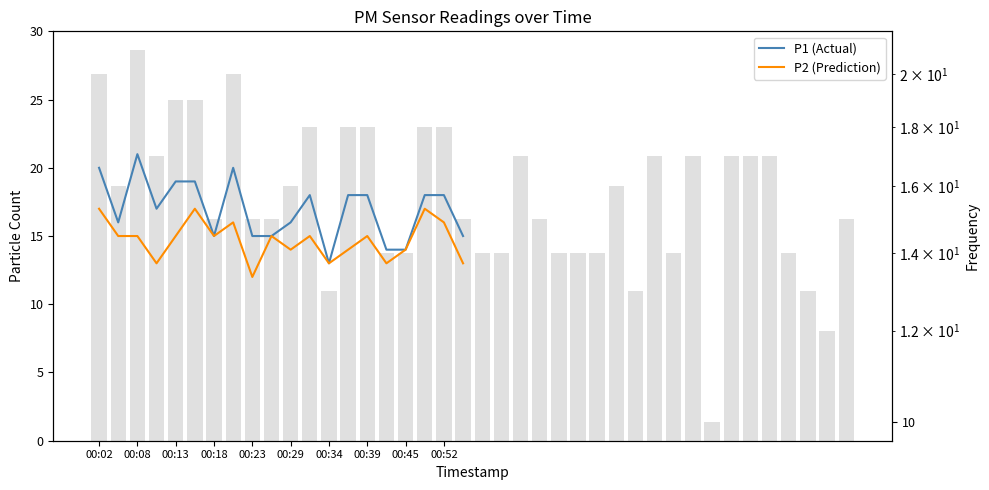

What is the difference between the second highest and second lowest values in the P1 (Actual) series?

6